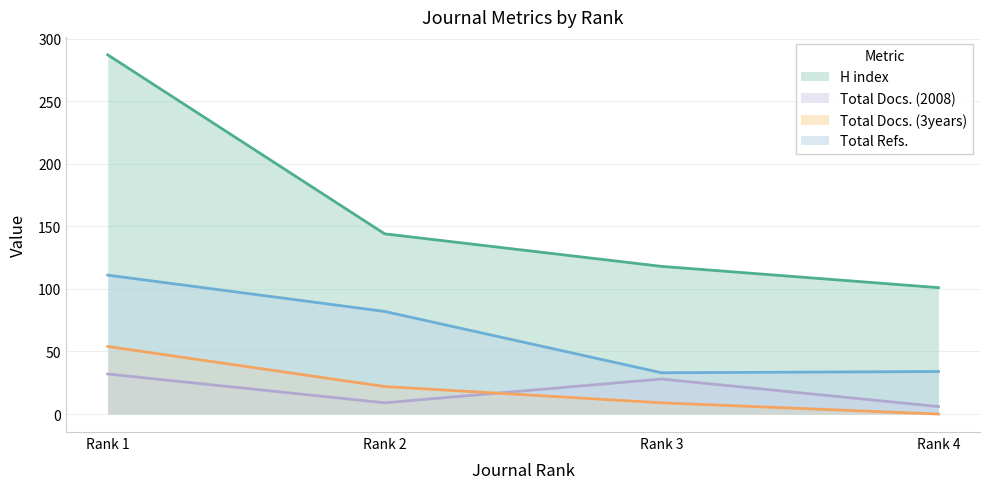

List the labels in order of Total Docs. (3years) value, smallest first.

Rank 4, Rank 3, Rank 2, Rank 1